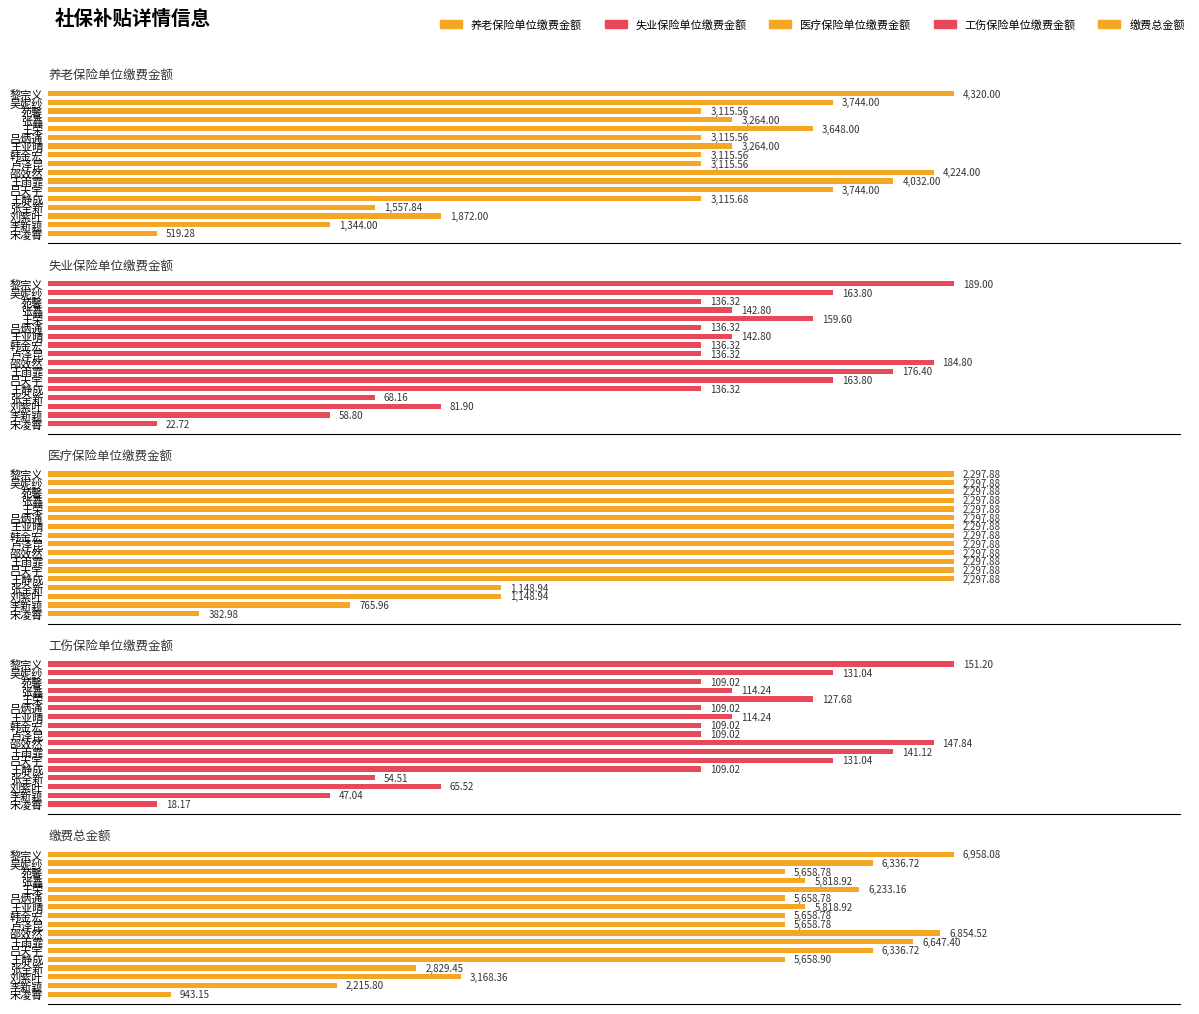

How many series are shown in this chart?

5